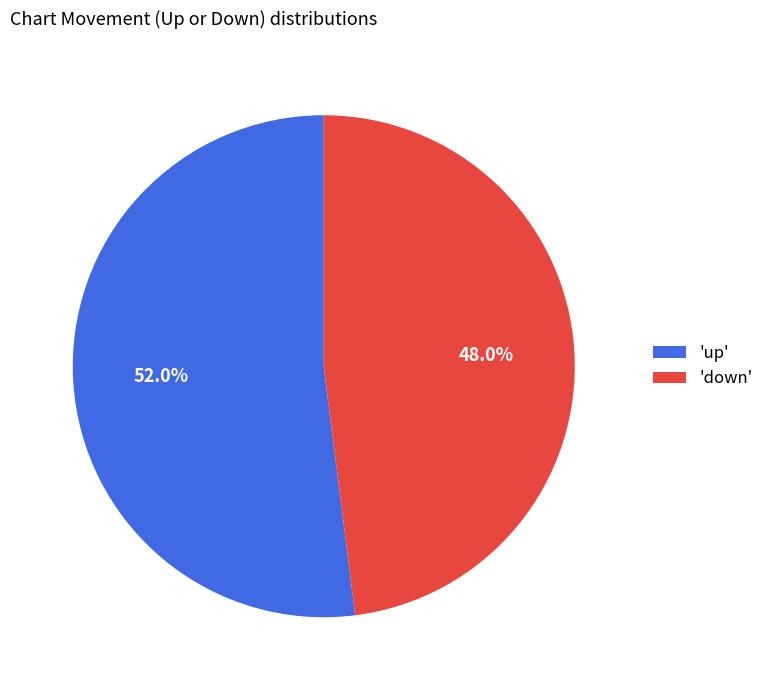

Which category has the smallest portion of the pie?

'down'